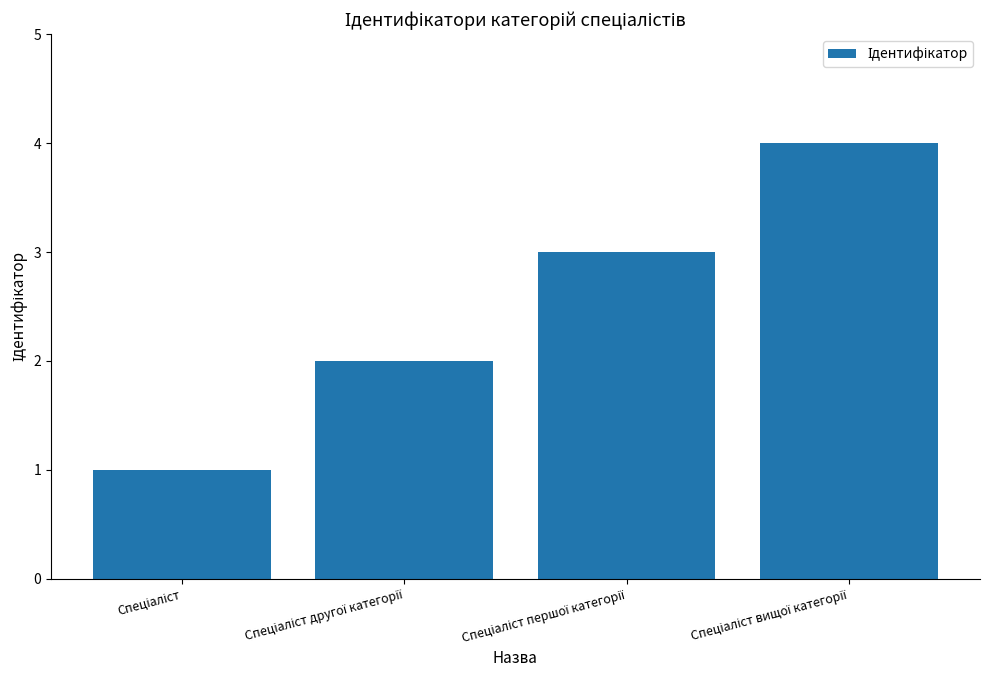

Are the bars grouped side by side (vs. stacked)?

No